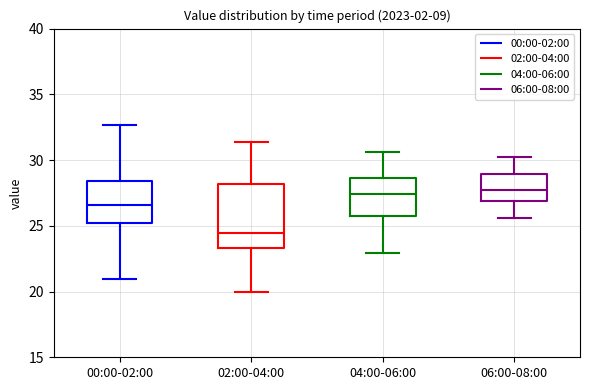

Which box is the tallest, from its lower edge to its upper edge?

02:00-04:00